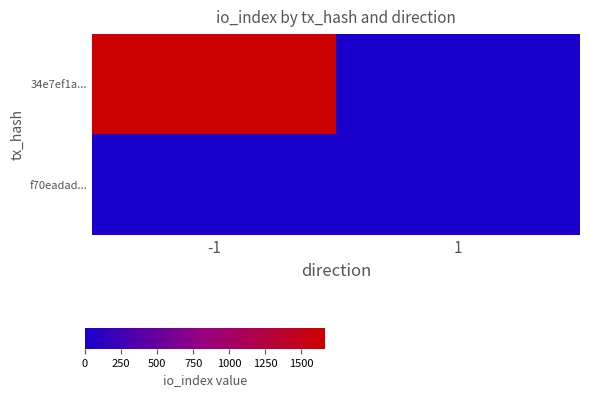

Reading left to right, what are all the values shown in this chart?

34e7ef1a...: -1=1664	1=0
f70eadad...: -1=0	1=0